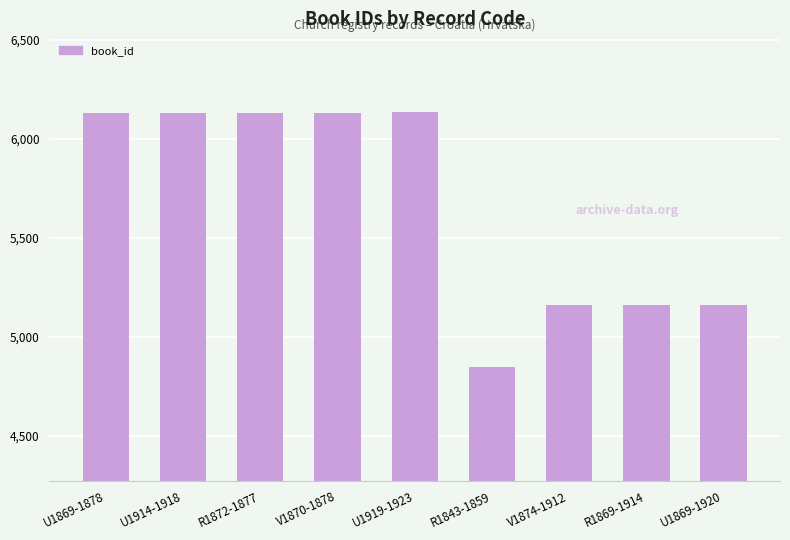

What is the approximate value at U1919-1923, to the nearest 100?

6100